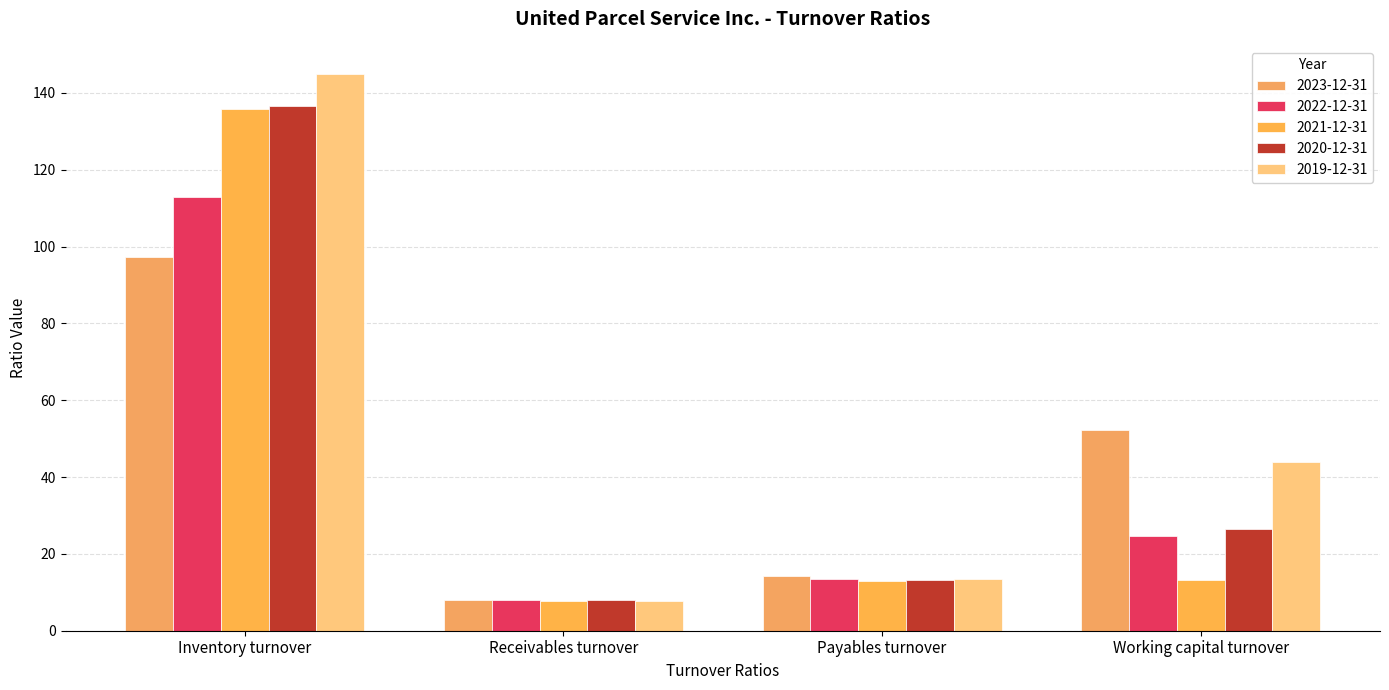

True or false: 2021-12-31 has a value of 217.7 at Inventory turnover.

False